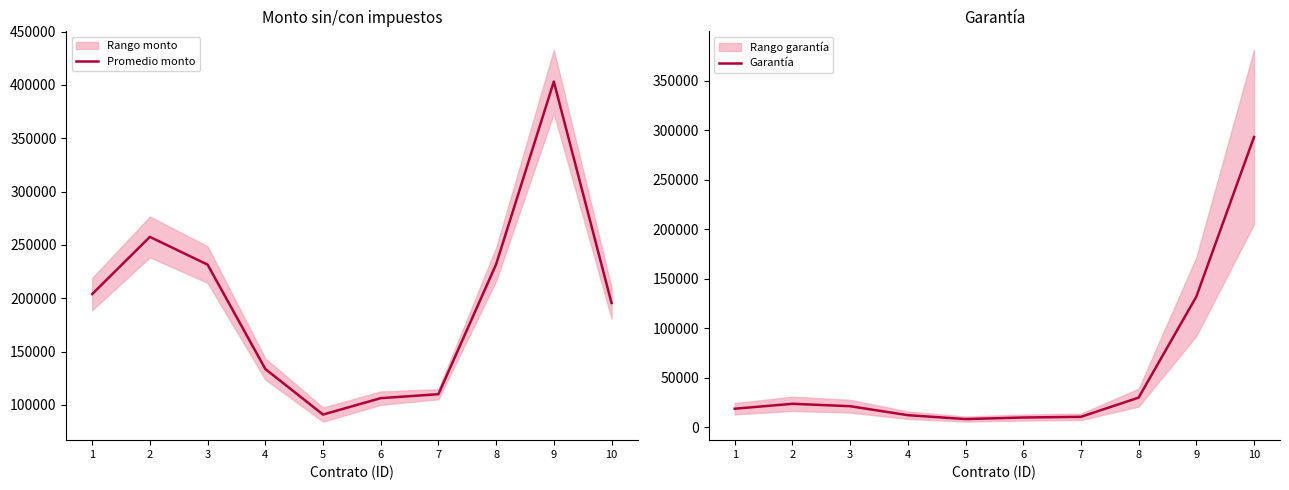

How many data points does each series have?

10